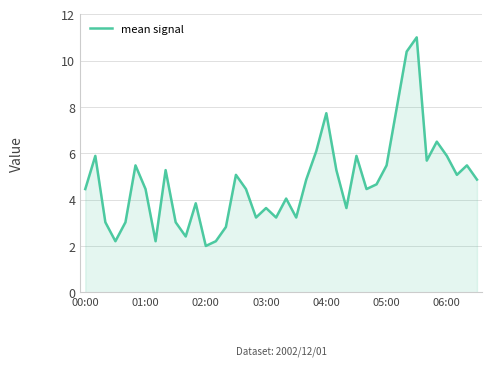

What is the minimum value shown in the chart?

2.0